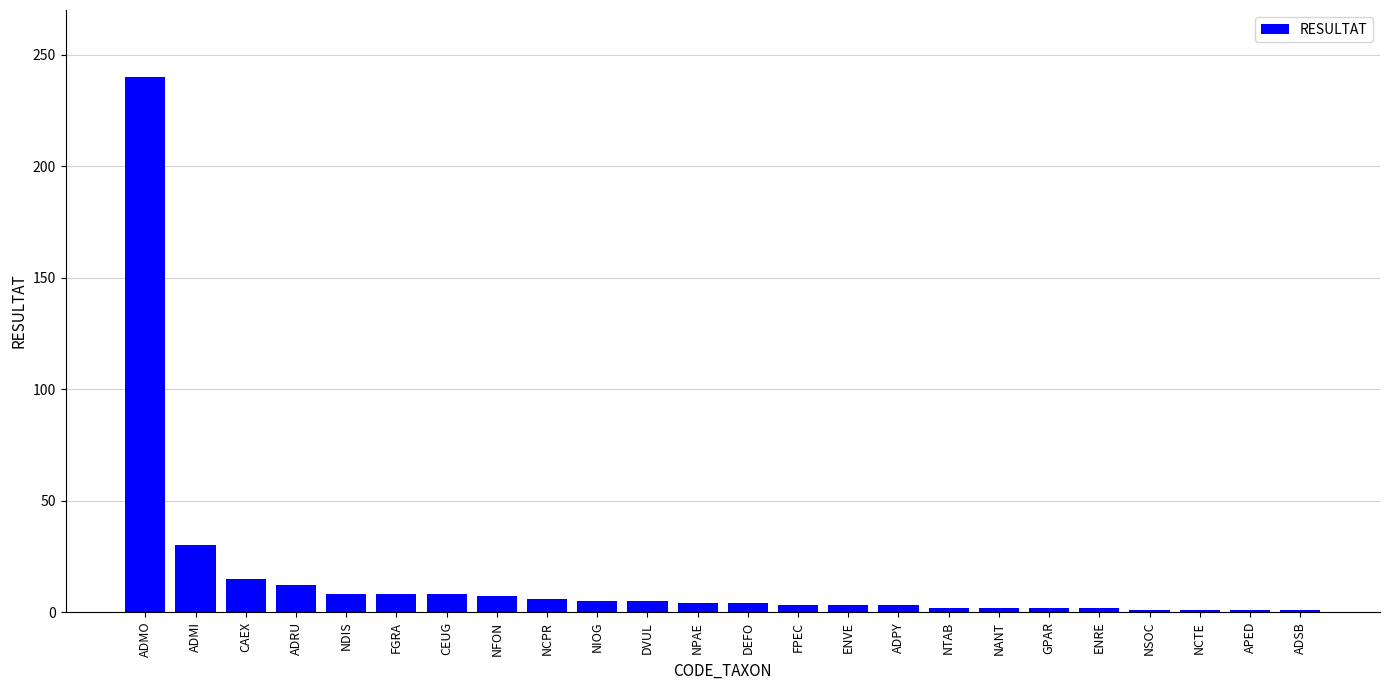

Which label corresponds to the largest value in the chart?

ADMO